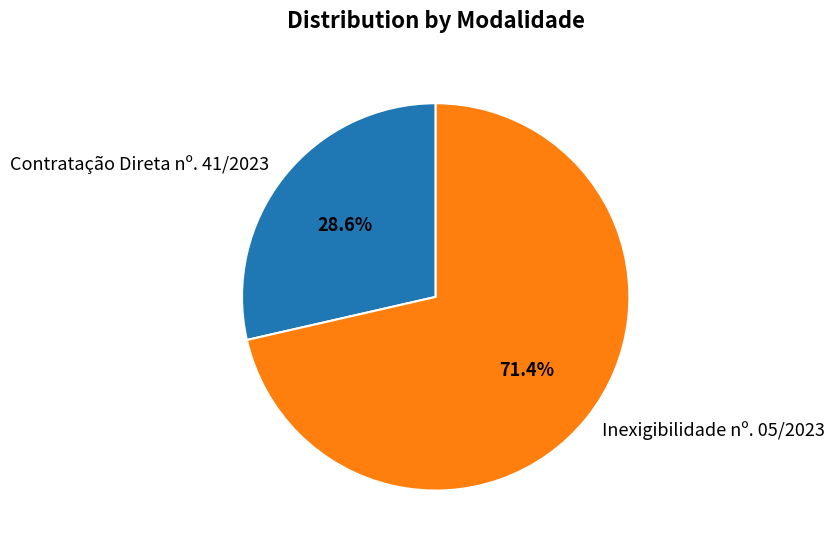

Which slice is the smallest?

Contratação Direta nº. 41/2023